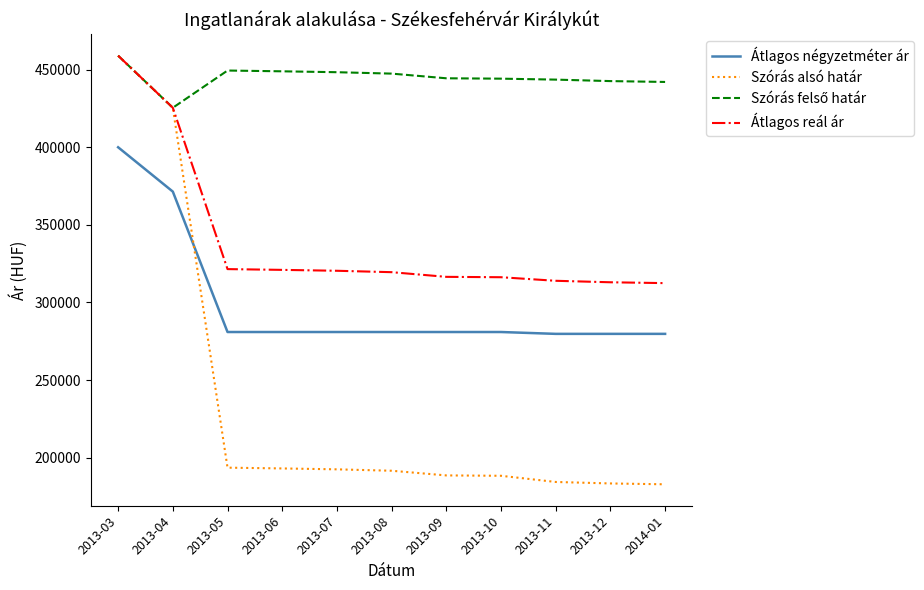

What is the difference between the second highest and minimum values in the Átlagos reál ár series?

113010